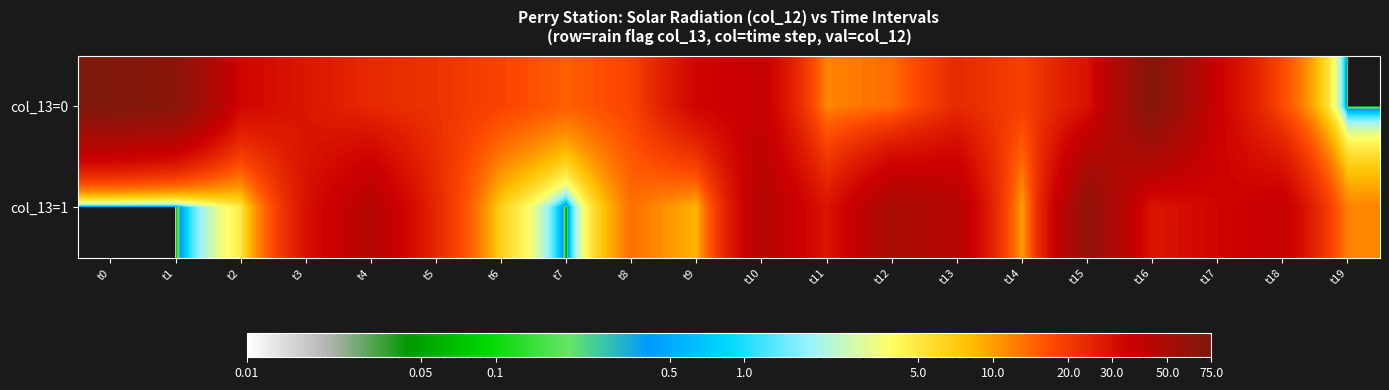

Which series has the largest total across all categories?

col_13=0